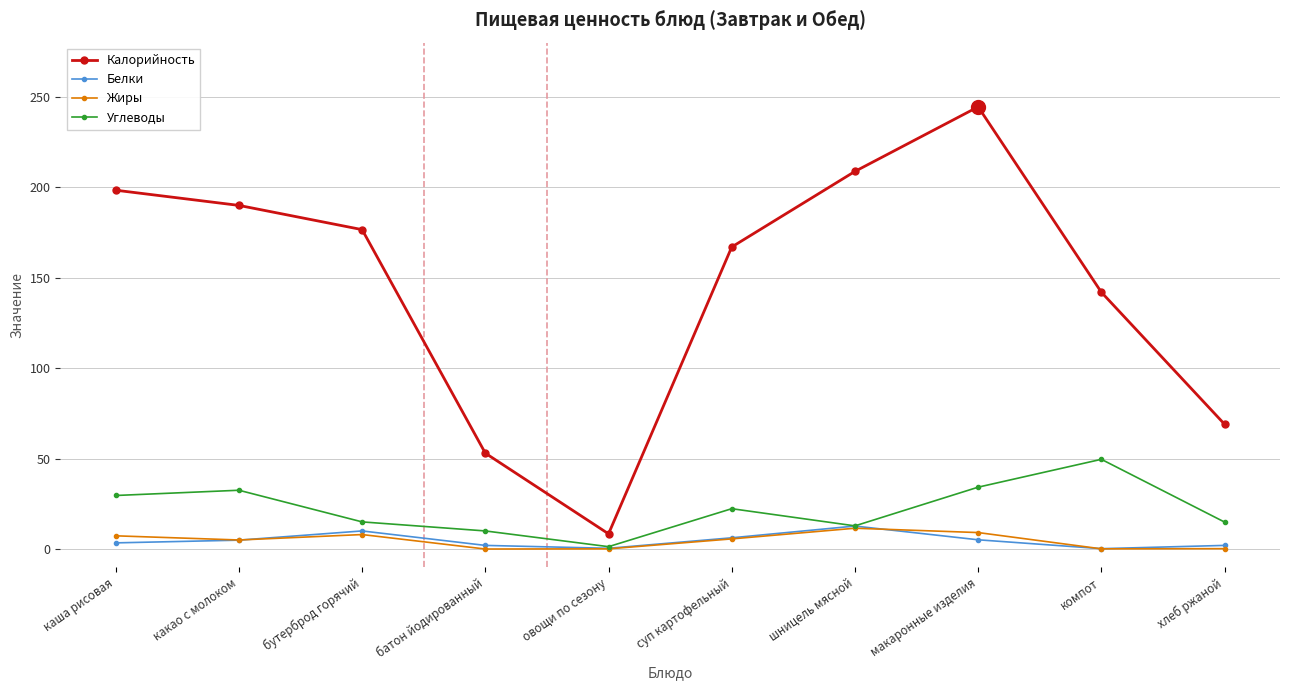

At how many categories does at least one series exceed 56?

8